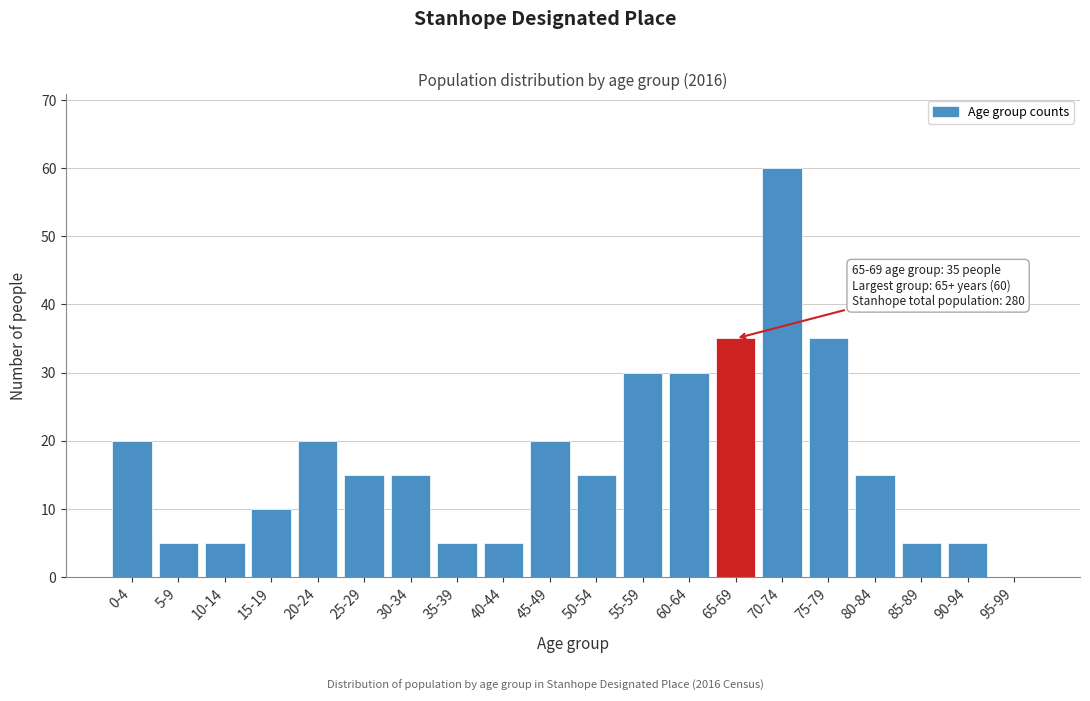

Reading left to right, transcribe all the data shown in this chart.

0-4=20	5-9=5	10-14=5	15-19=10	20-24=20	25-29=15	30-34=15	35-39=5	40-44=5	45-49=20	50-54=15	55-59=30	60-64=30	65-69=35	70-74=60	75-79=35	80-84=15	85-89=5	90-94=5	95-99=0